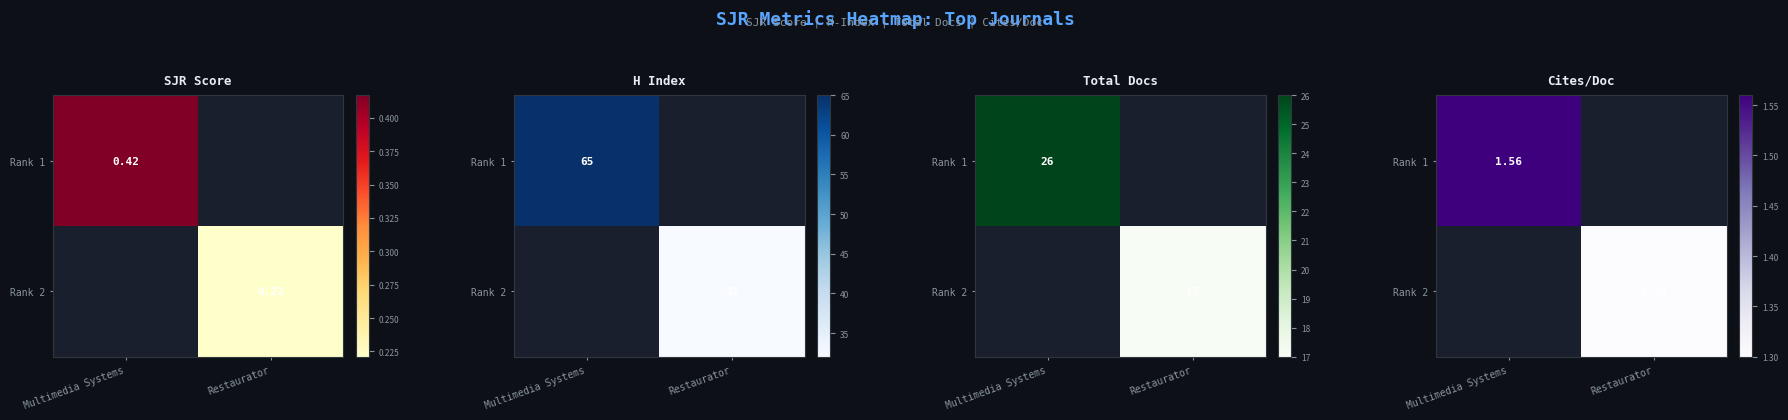

Which series has the largest total across all categories?

Rank 1